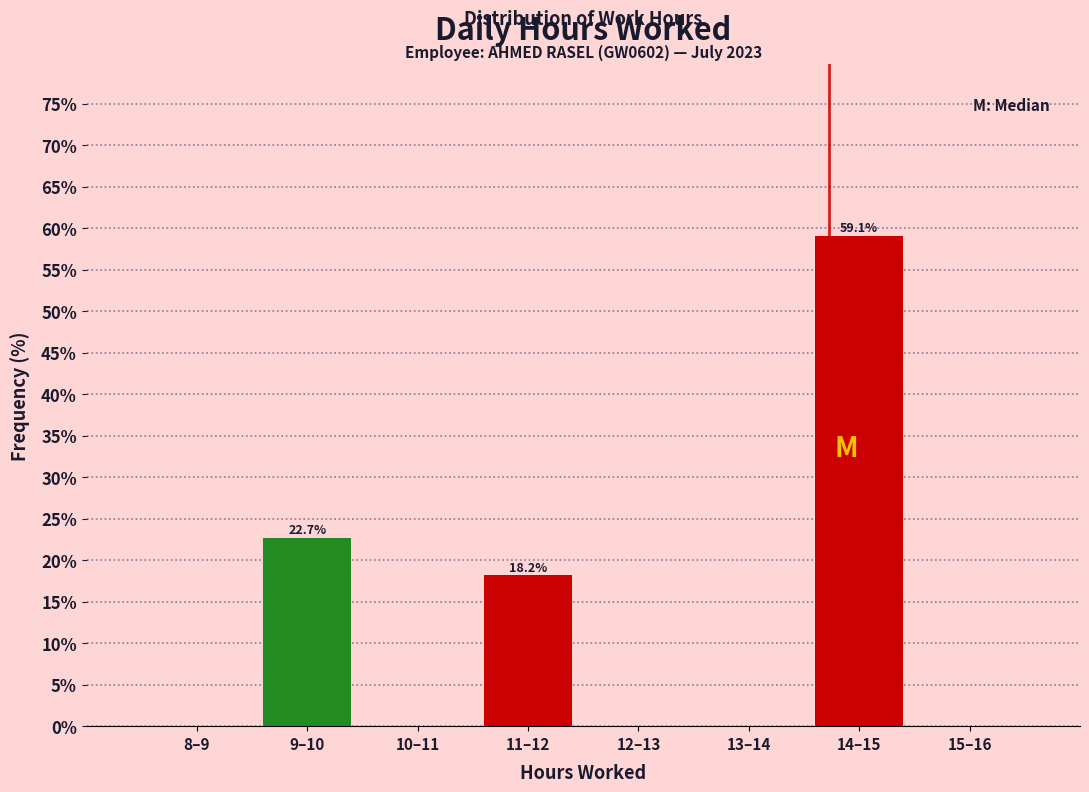

Reading right to left, extract all data points from this chart.

15–16=0.0	14–15=59.1	13–14=0.0	12–13=0.0	11–12=18.2	10–11=0.0	9–10=22.7	8–9=0.0